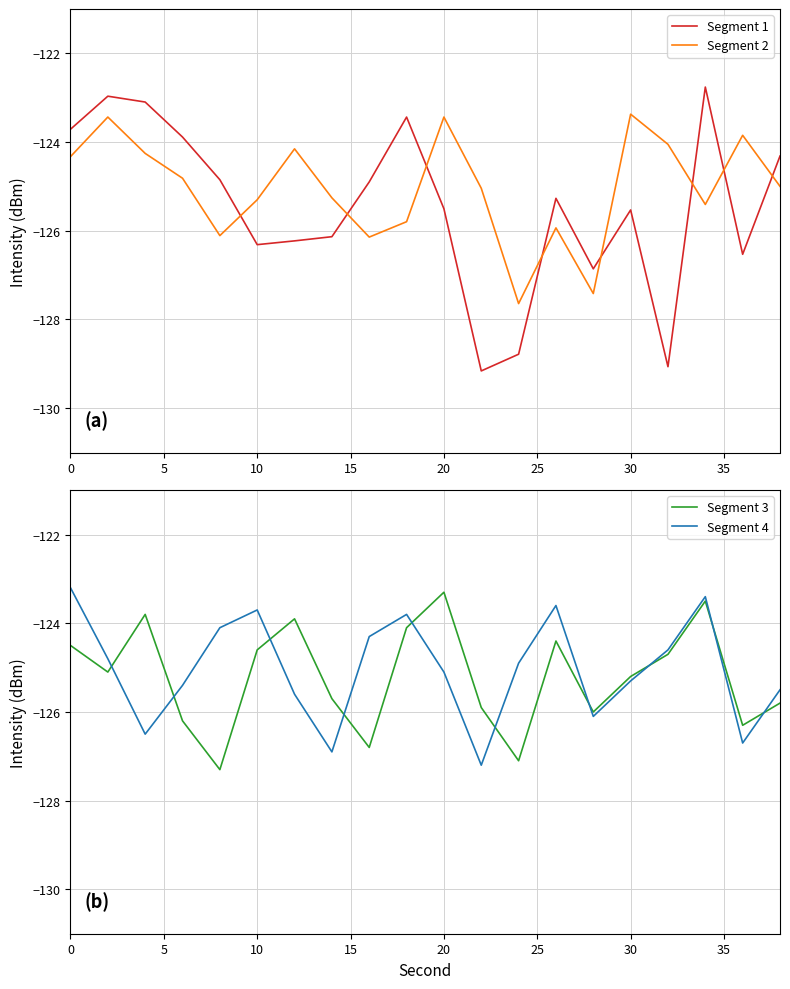

Which series has the largest total across all categories?

Segment 4